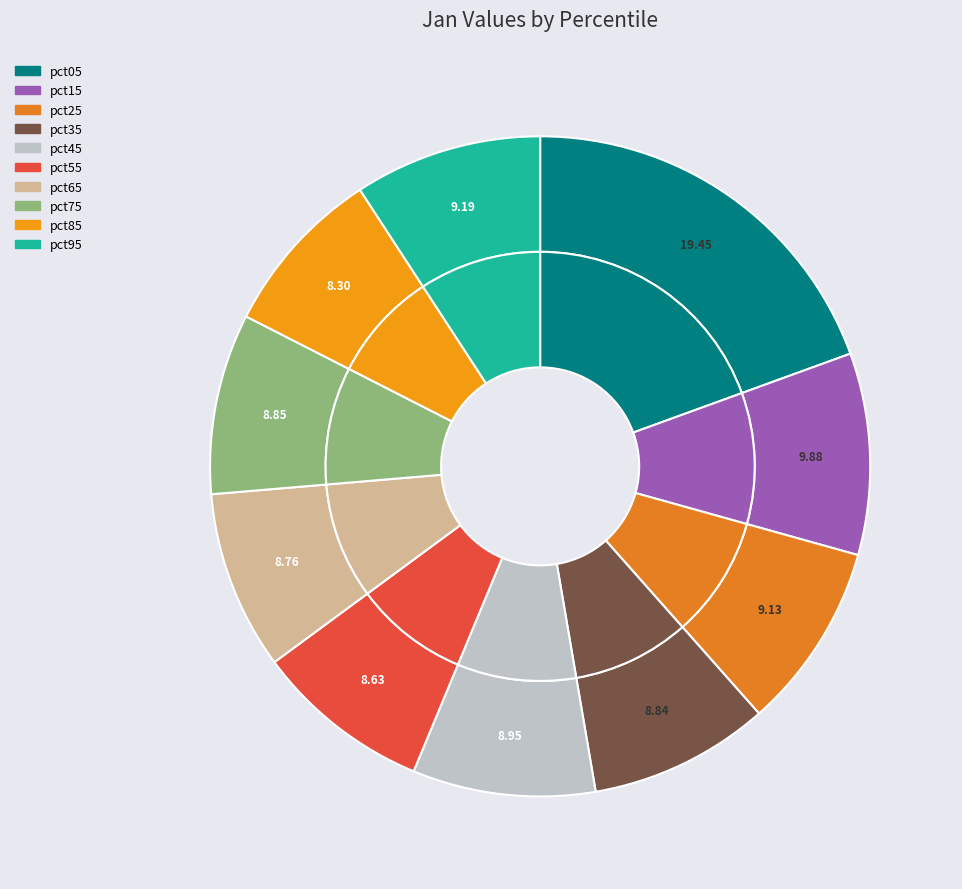

Count the number of slices in the pie.

10